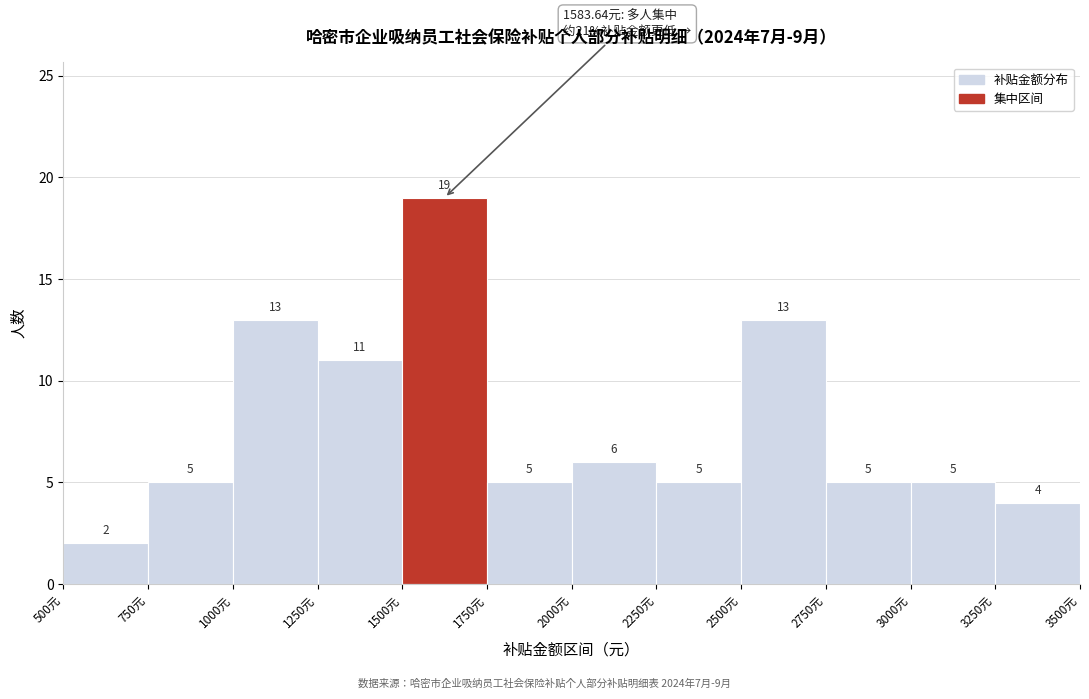

What is the height of the bar covering 750 to 1000 on the x-axis?

5